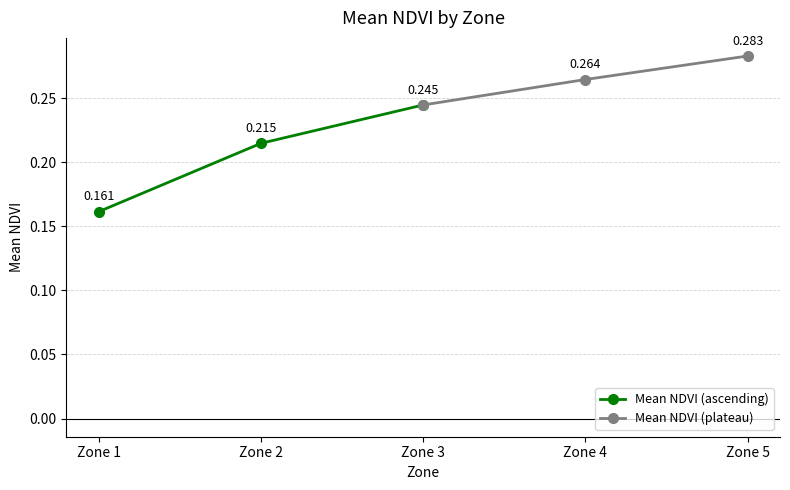

What is the total value across all series at Zone 3?

0.5